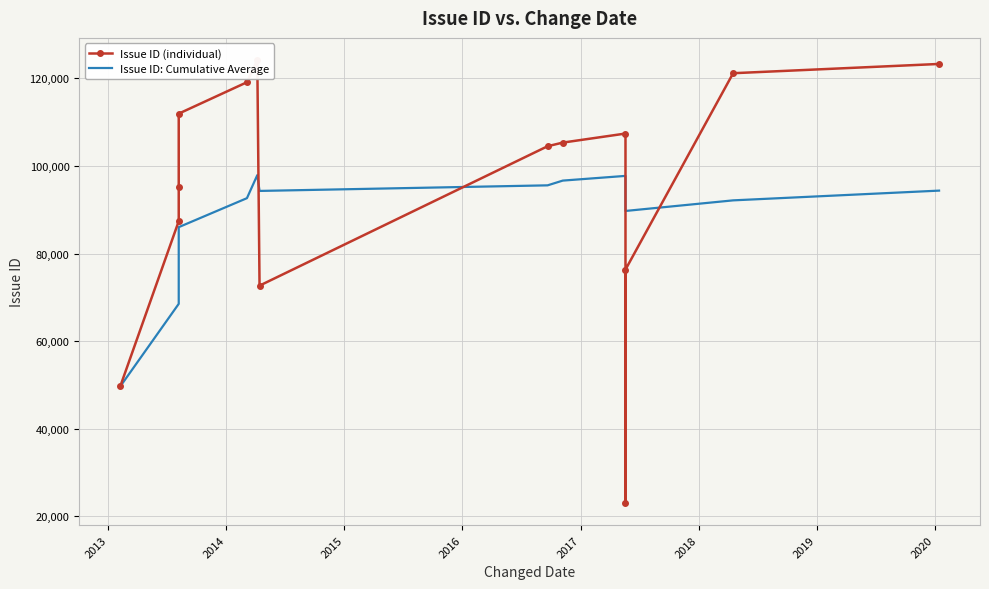

How many distinct data groups are displayed?

2